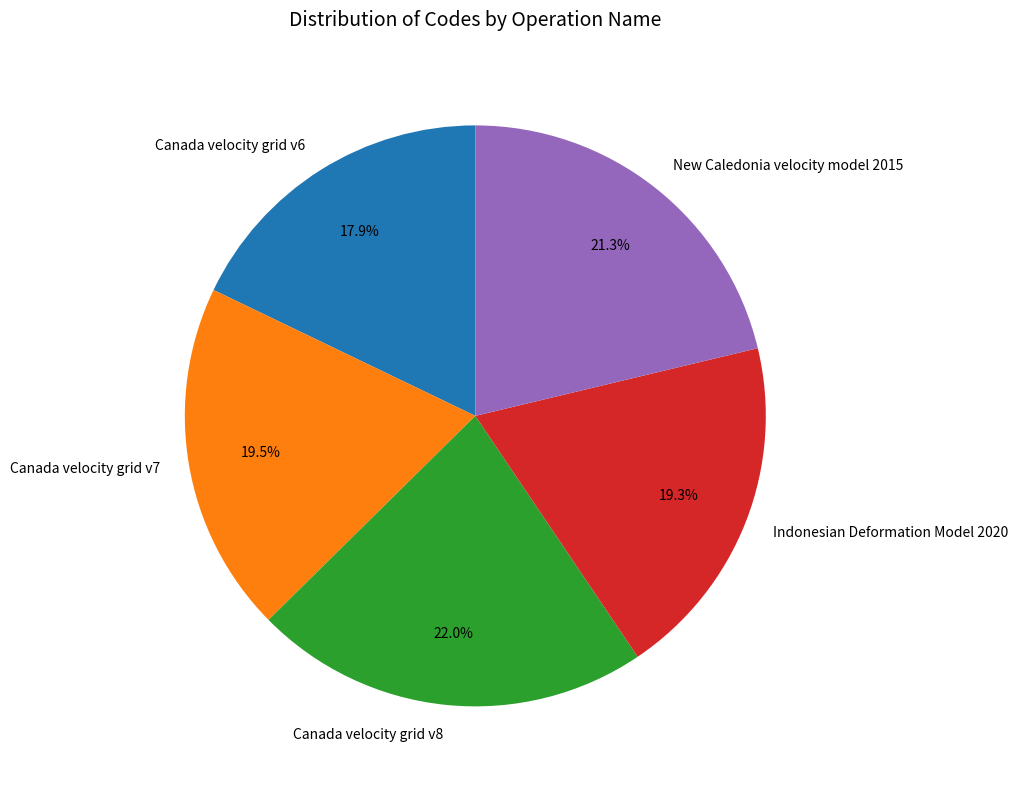

How many slices are in this pie chart?

5